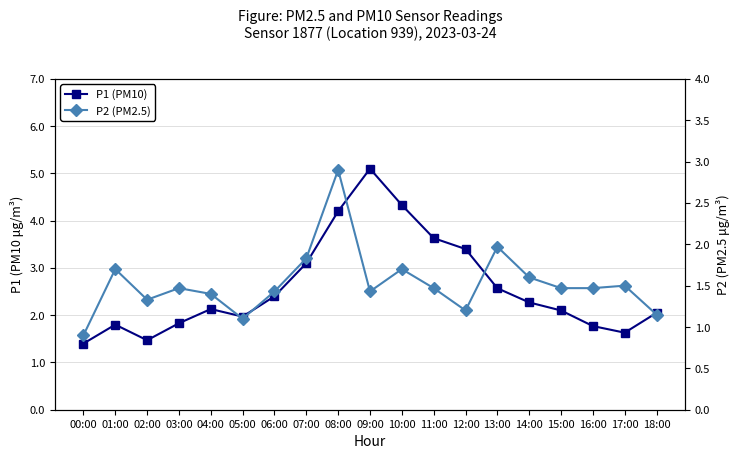

True or false: P2 (PM2.5) and P1 (PM10) intersect in this chart.

False